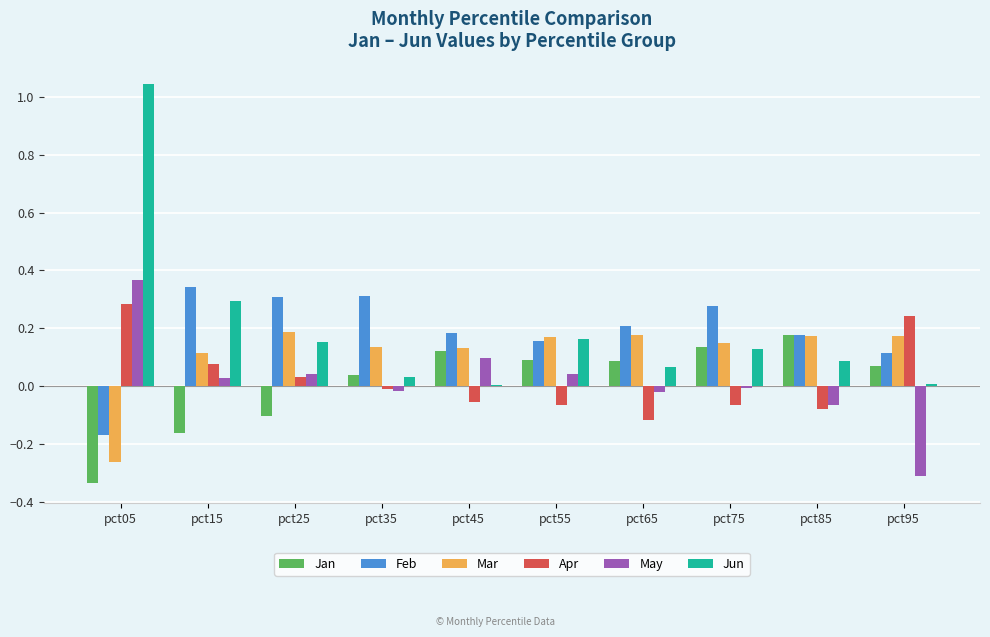

At which category is the sum across all series the highest?

pct05